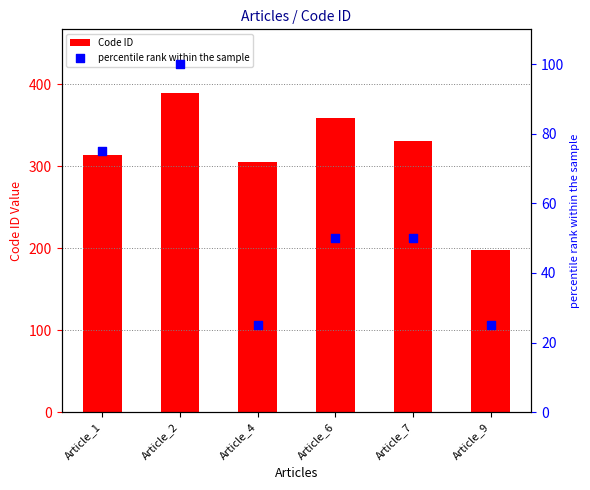

Which series reaches the minimum Y coordinate?

percentile rank within the sample